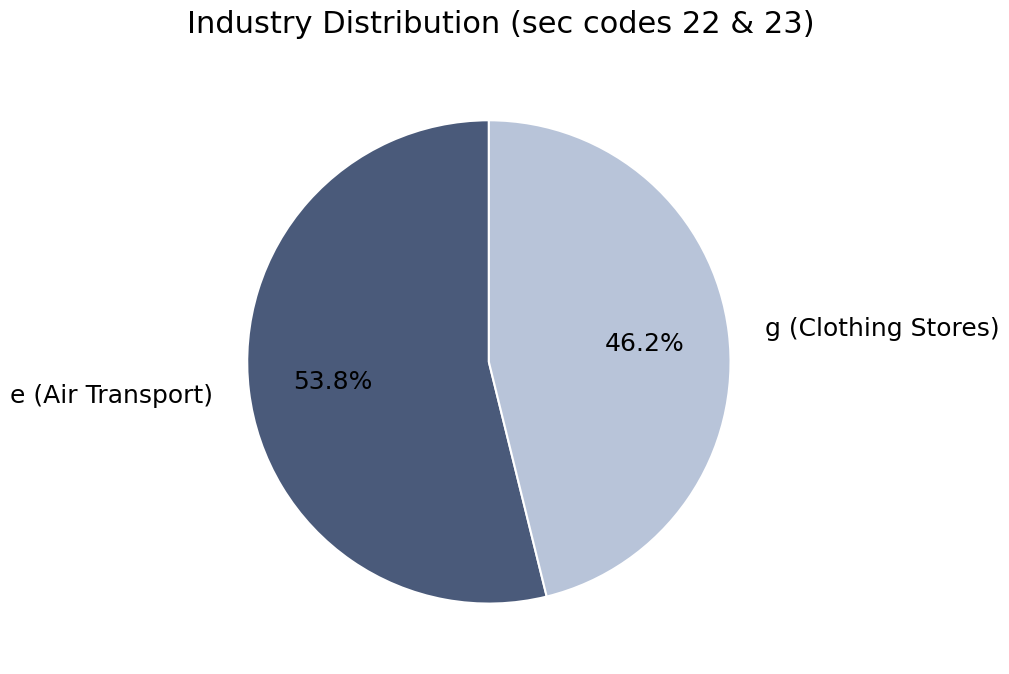

The e (Air Transport) slice represents 69% of the pie. True or false?

False